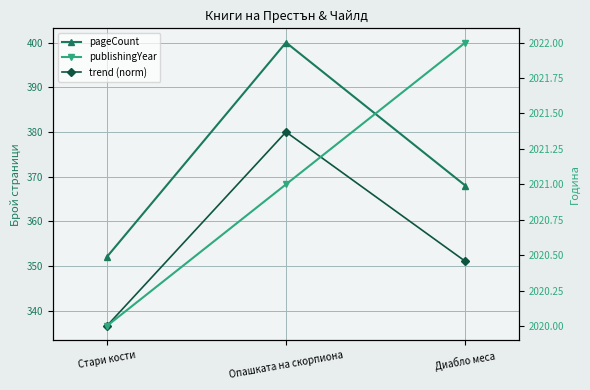

Reading left to right, what are all the values shown in this chart?

pageCount: 352.0	400.0	368.0
trend (norm): 336.6	380.0	351.1
publishingYear: 2020.0	2021.0	2022.0